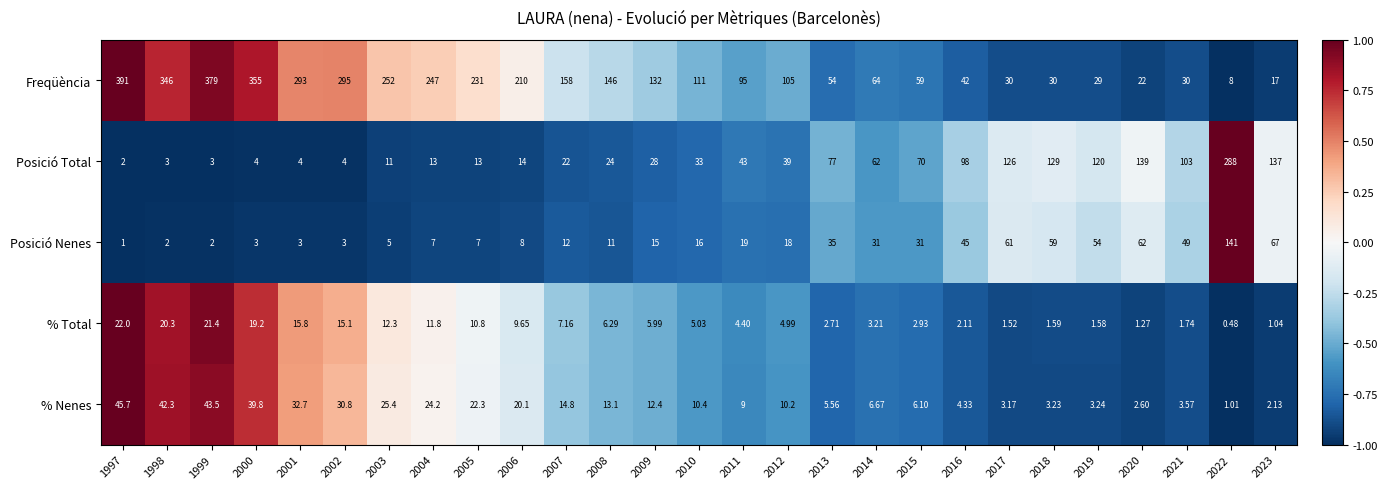

How many categories are shown in the chart?

27